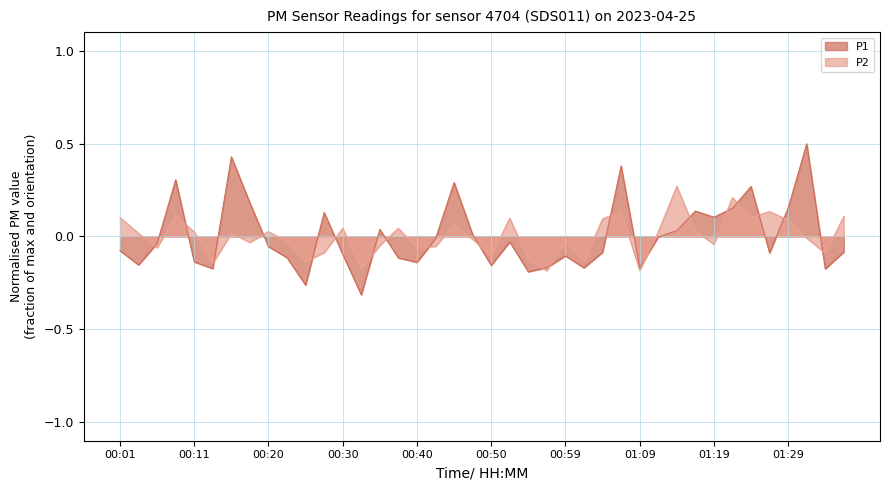

Where is the first local minimum for P2?

00:06